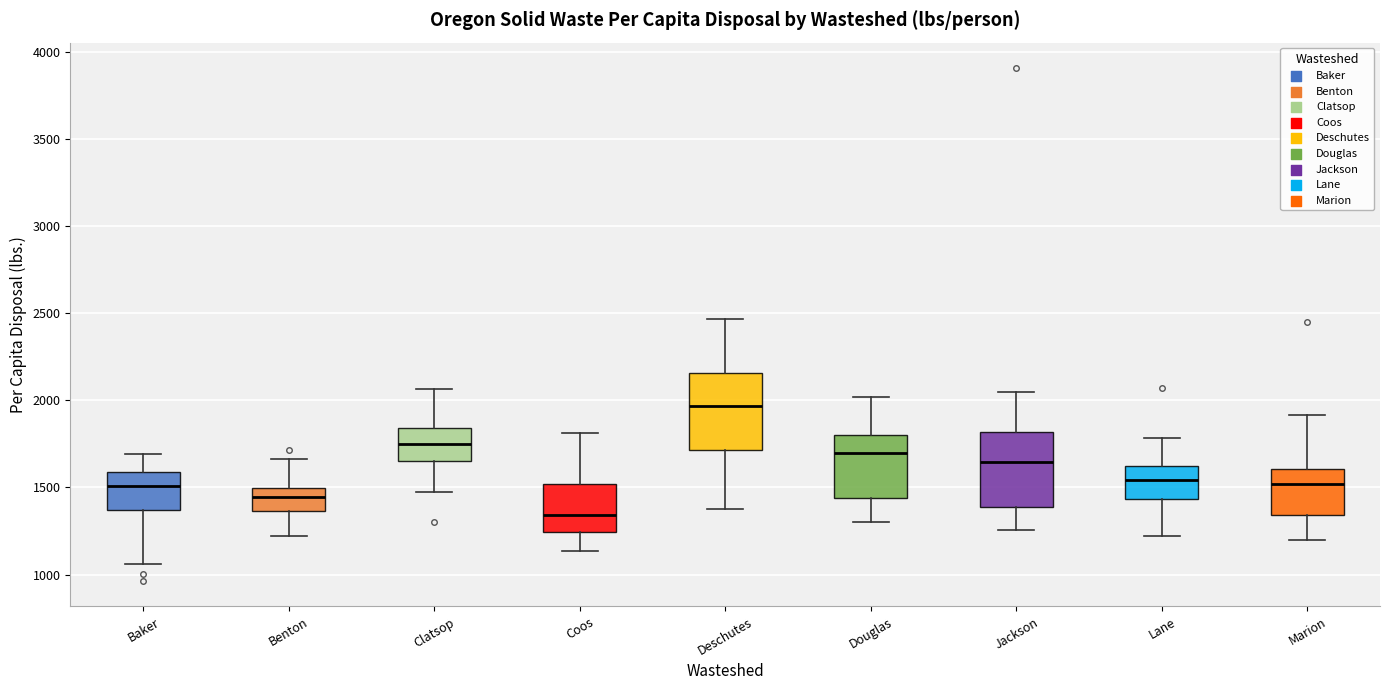

Reading left to right, transcribe this box plot: for each box, give where its median line is, the range the box spans, and where its two whiskers end, as read against the y-axis. The values are not printed on the chart, so give them approximately, as read against the axis.

Baker: median 1500, box 1350 to 1600, whiskers 1050 to 1700
Benton: median 1450, box 1350 to 1500, whiskers 1200 to 1650
Clatsop: median 1750, box 1650 to 1850, whiskers 1450 to 2050
Coos: median 1350, box 1250 to 1500, whiskers 1150 to 1800
Deschutes: median 1950, box 1700 to 2150, whiskers 1350 to 2450
Douglas: median 1700, box 1450 to 1800, whiskers 1300 to 2000
Jackson: median 1650, box 1400 to 1800, whiskers 1250 to 2050
Lane: median 1550, box 1450 to 1600, whiskers 1200 to 1800
Marion: median 1500, box 1350 to 1600, whiskers 1200 to 1900